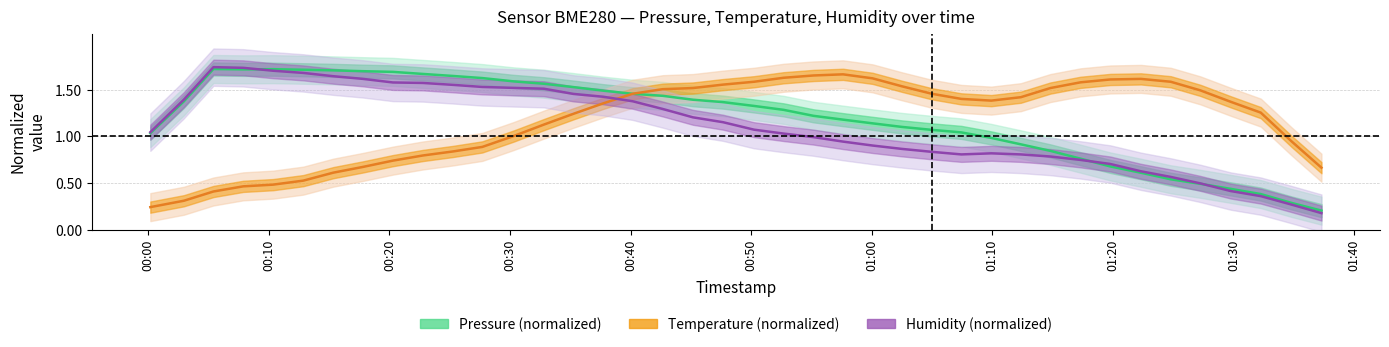

Which series ends up on top after the final intersection of Humidity (normalized) and Temperature (normalized)?

Temperature (normalized)